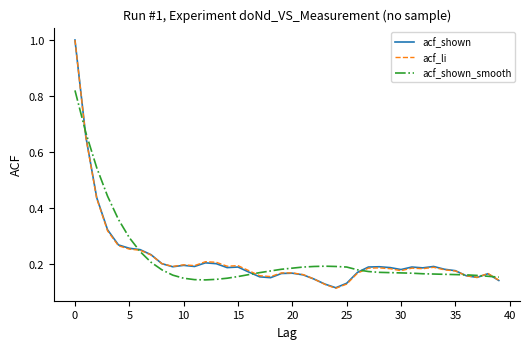

Rank the series by their average value, from highest to lowest.

acf_shown_smooth, acf_shown, acf_li